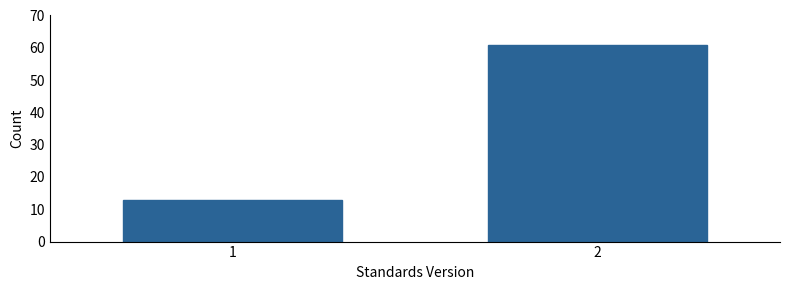

Reading left to right, what are all the values shown in this chart?

1=13	2=61